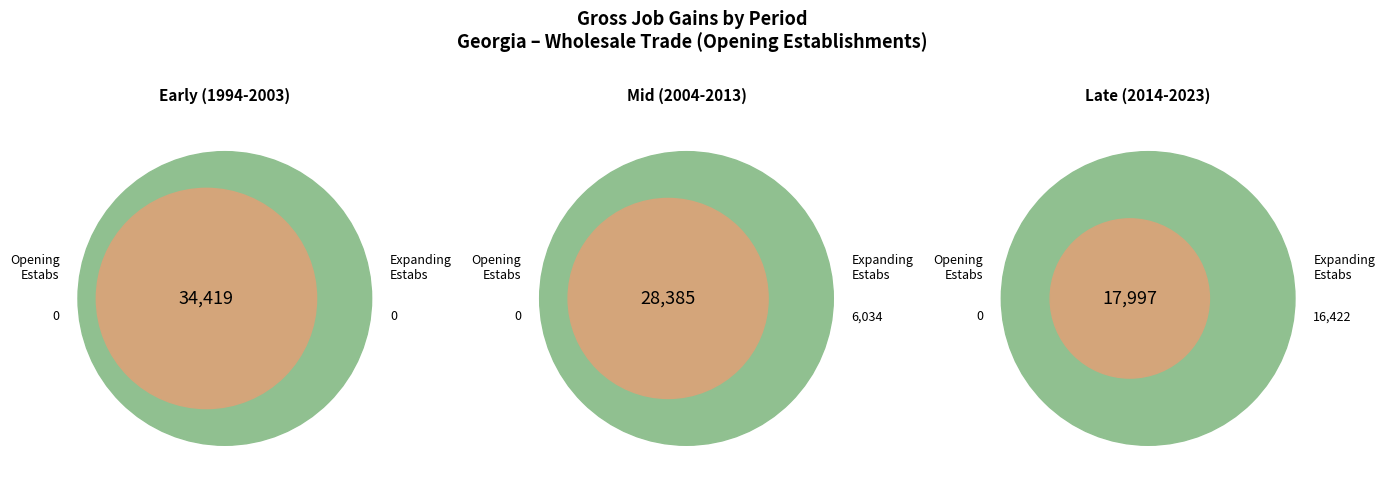

Is there a majority slice in this chart?

No